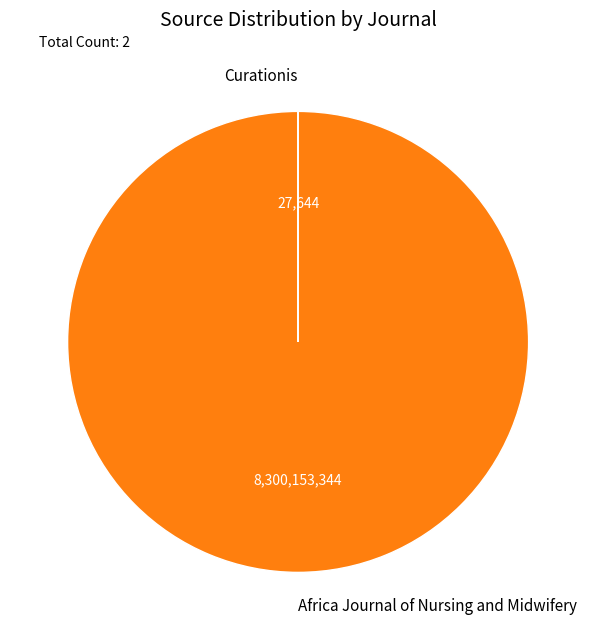

Is it true that Africa Journal of Nursing and Midwifery is 100% of the pie?

True